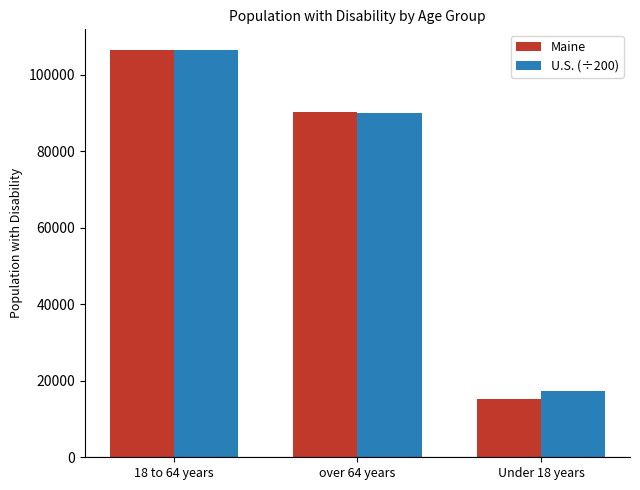

What is the difference between the U.S. (÷200) values at Under 18 years and over 64 years?

72648.8